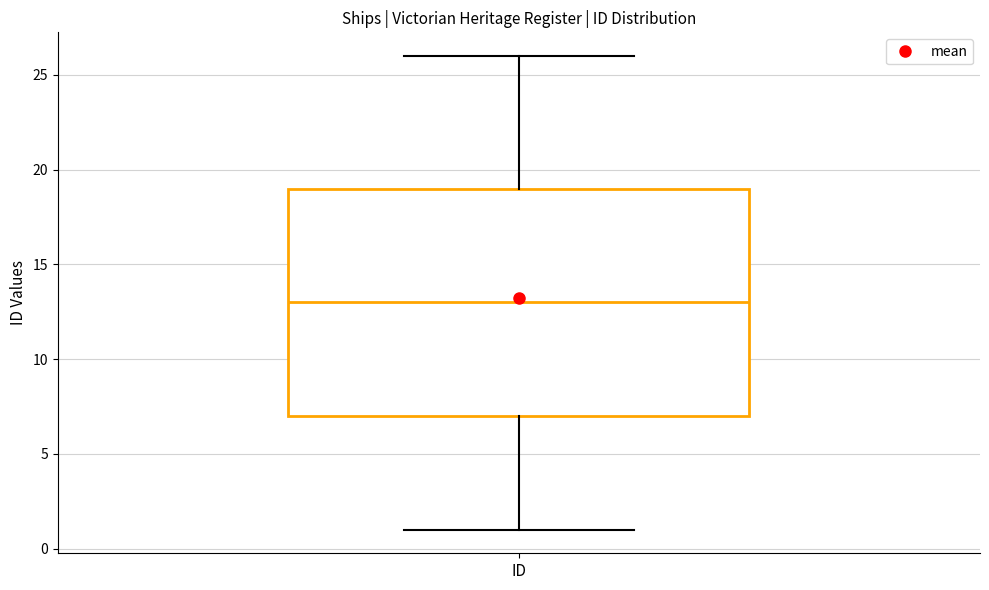

Where is the upper edge of the box for ID on the y-axis? The values are not printed on the chart, so give them approximately, as read against the axis.

19